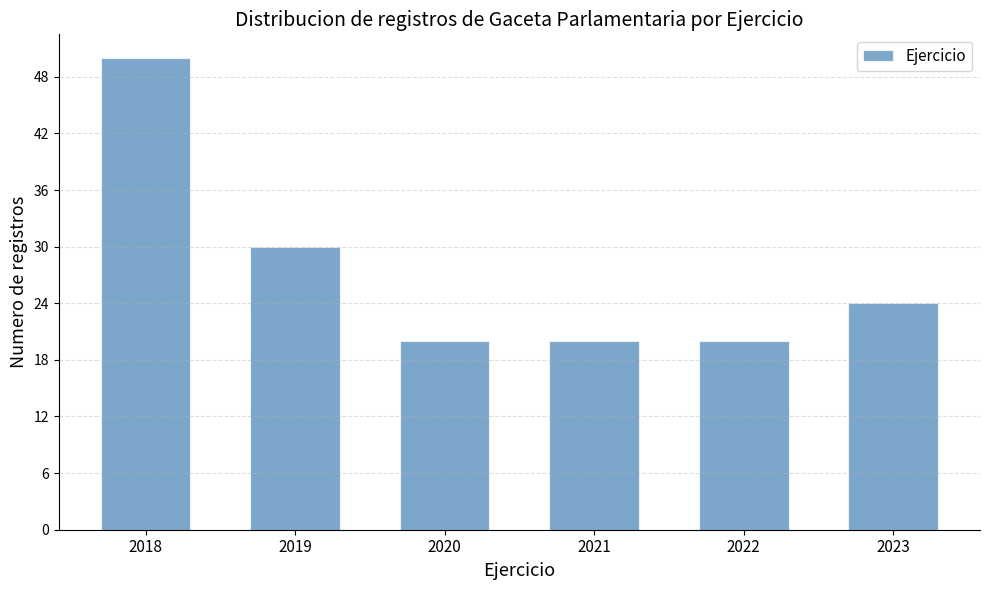

Reading left to right, transcribe this chart: for each bar, give the range it covers on the x-axis and its height. The values are not printed on the chart, so give them approximately, as read against the axis.

2017.5 to 2018.5: 50
2018.5 to 2019.5: 30
2019.5 to 2020.5: 20
2020.5 to 2021.5: 20
2021.5 to 2022.5: 20
2022.5 to 2023.5: 24